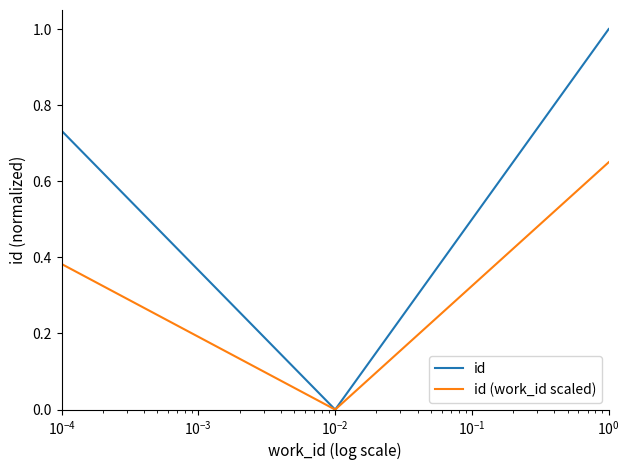

List the series in order of their overall mean, lowest first.

id (work_id scaled), id